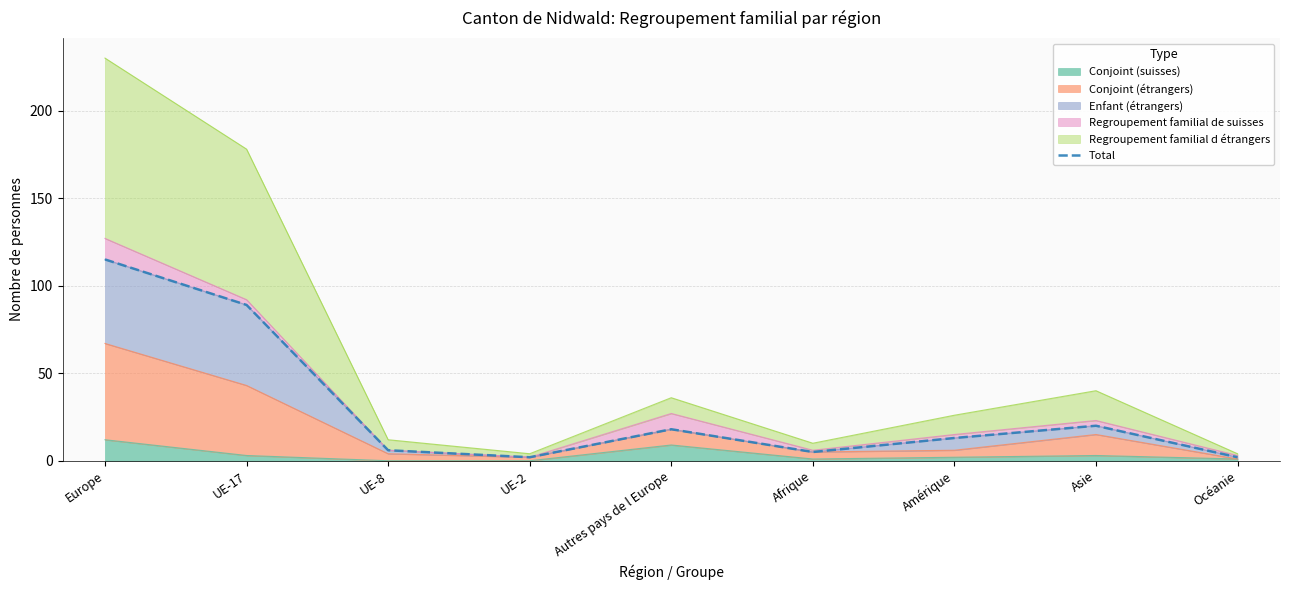

How many values are below 13?

4